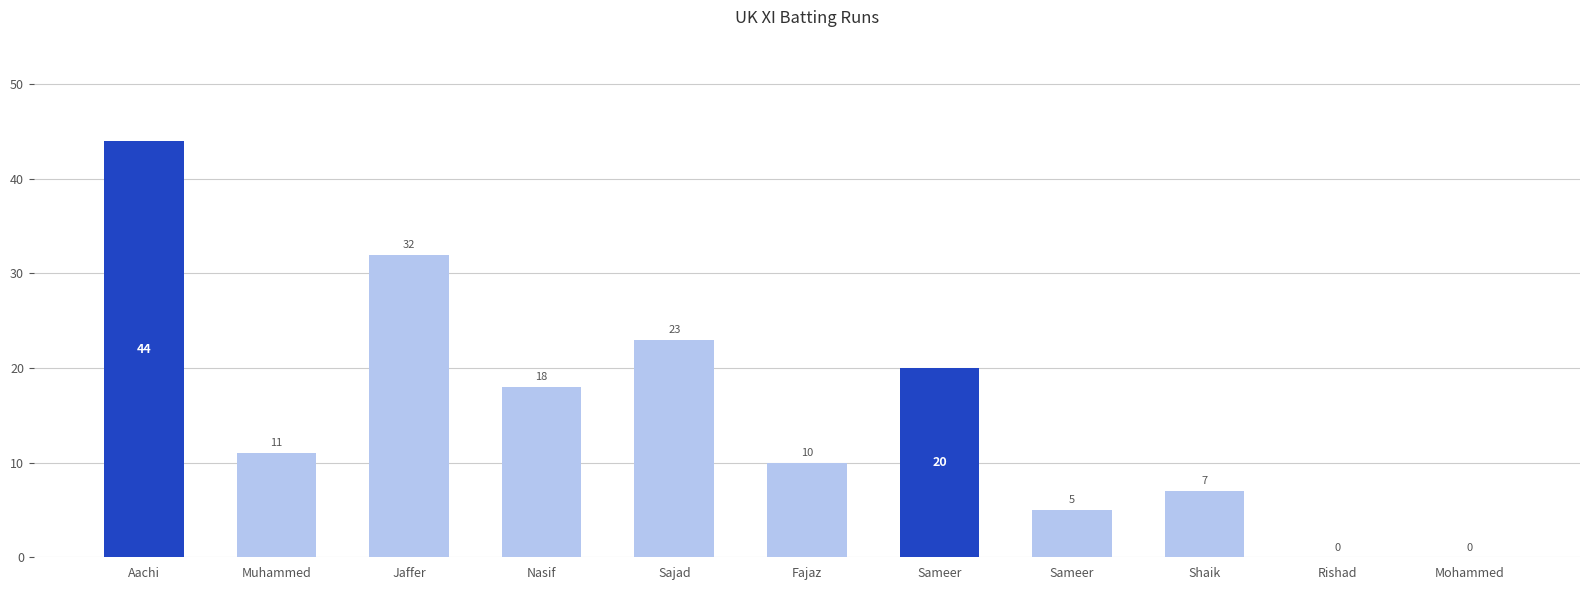

What is the value of the 6th bar from the left?

10